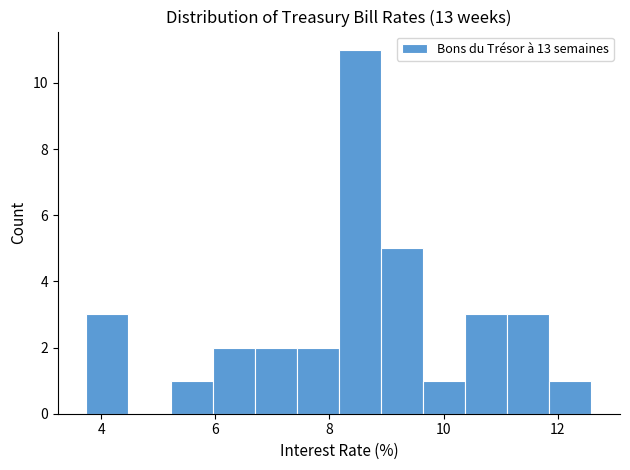

Read against the x-axis, roughly where is the centre of the tallest bar?

8.6